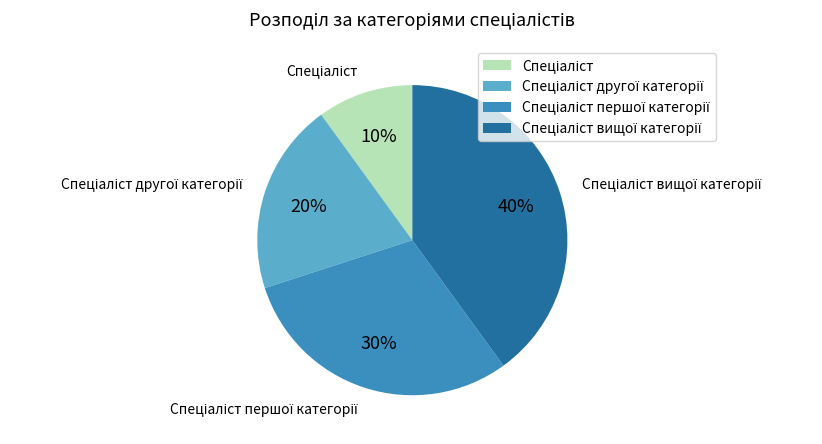

To the nearest percent, what is the average slice percentage?

25%